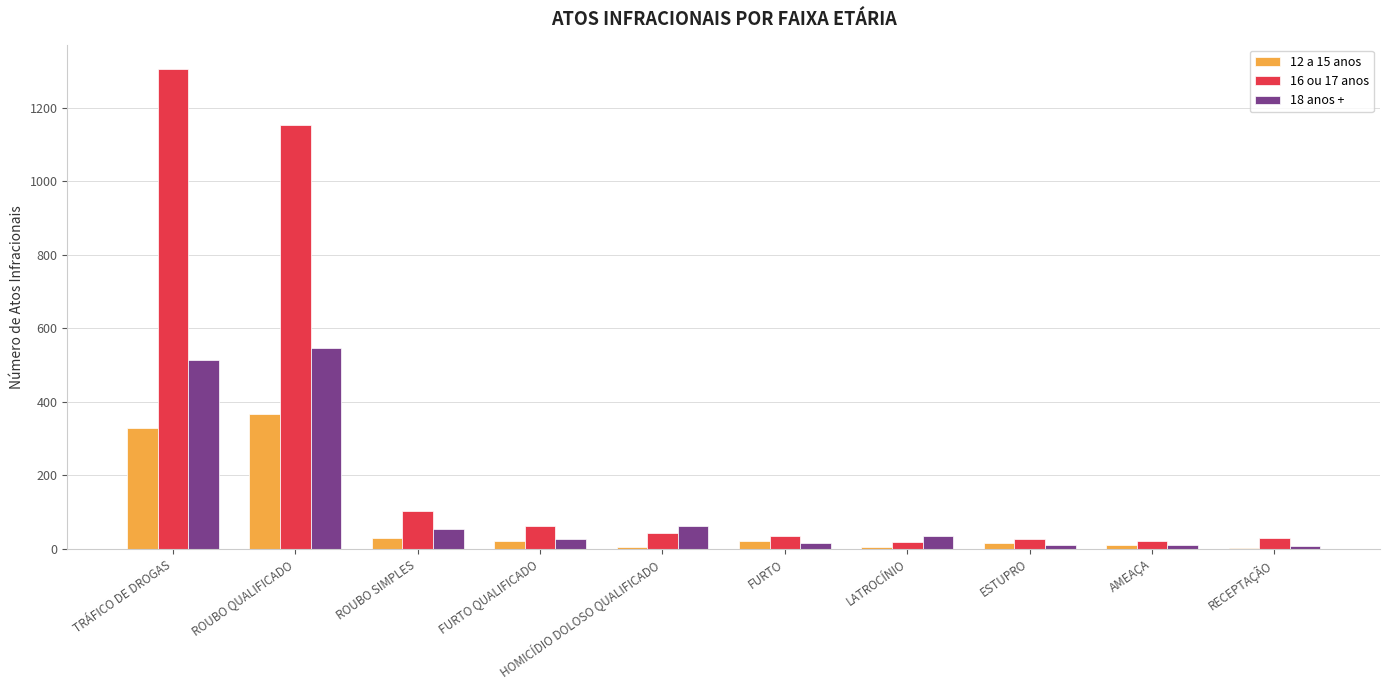

Is it true that 12 a 15 anos equals 366 at ROUBO QUALIFICADO?

True